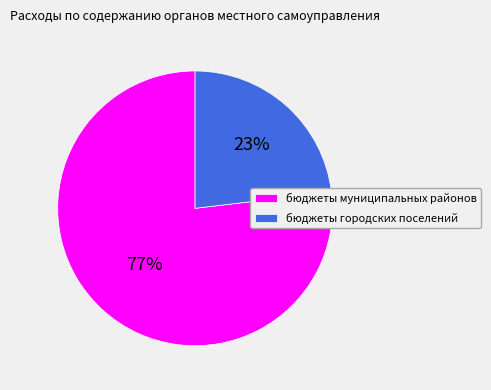

How many slices are in this pie chart?

2